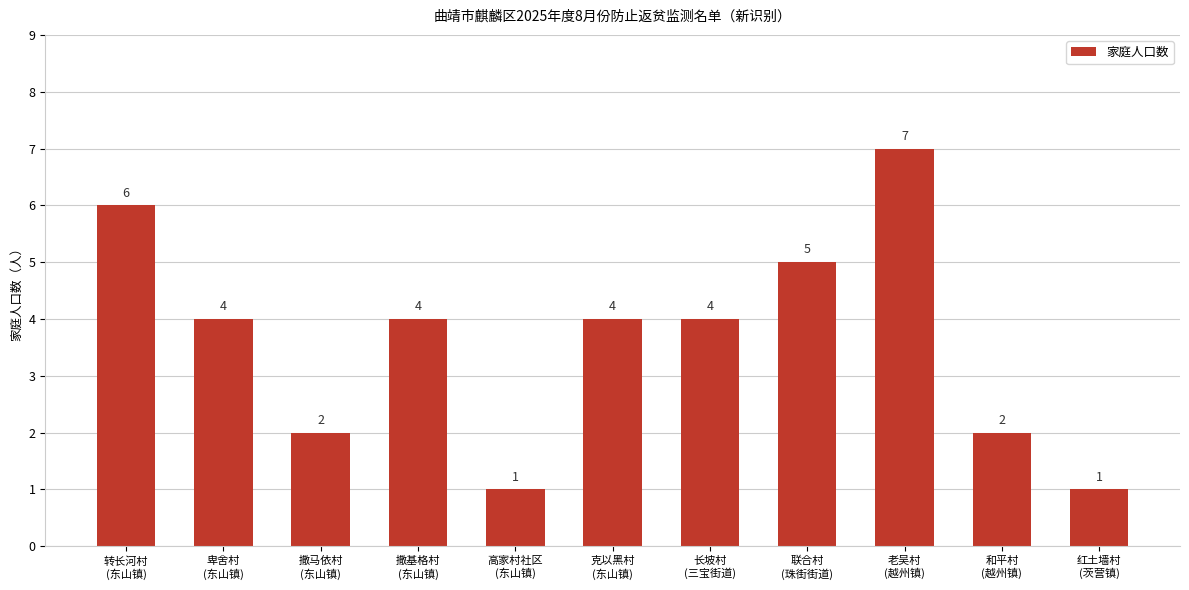

True or false: the data shows 2 at 撒马依村
(东山镇).

True